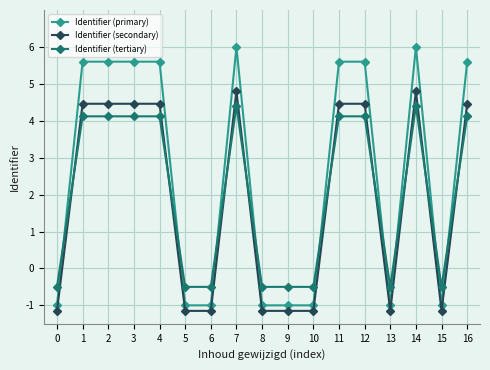

Rank the series by their average value, from highest to lowest.

Identifier (primary), Identifier (tertiary), Identifier (secondary)